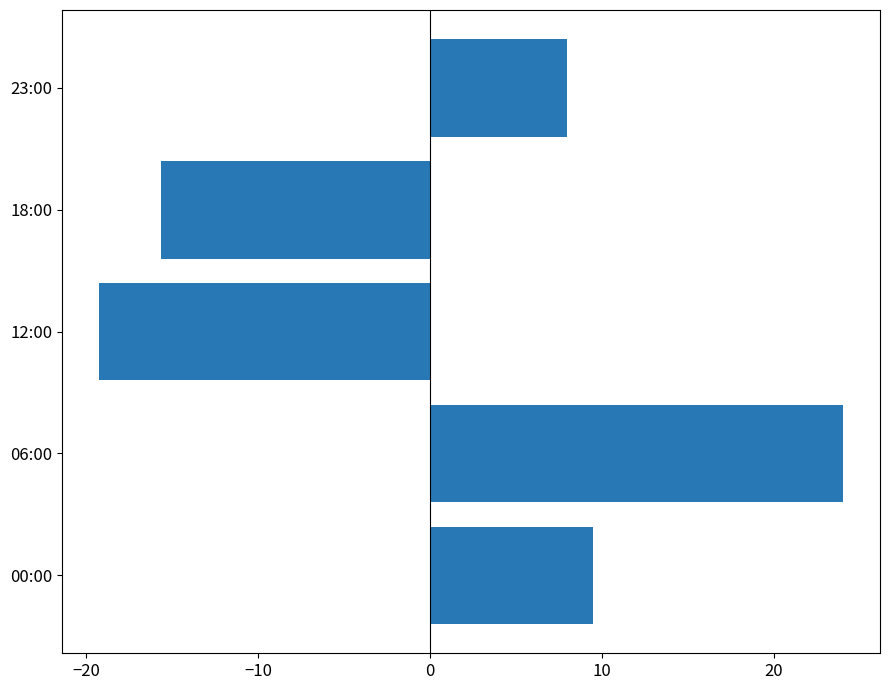

List the labels in order of value, largest first.

06:00, 00:00, 23:00, 18:00, 12:00